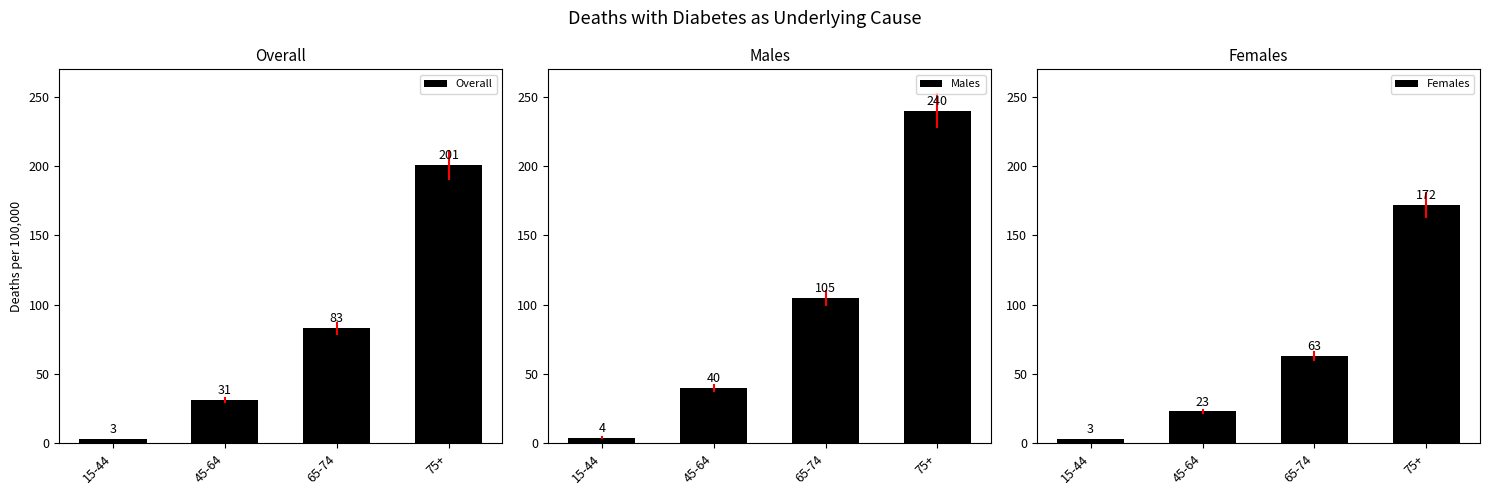

What is the total value across all series at 15-44?

10